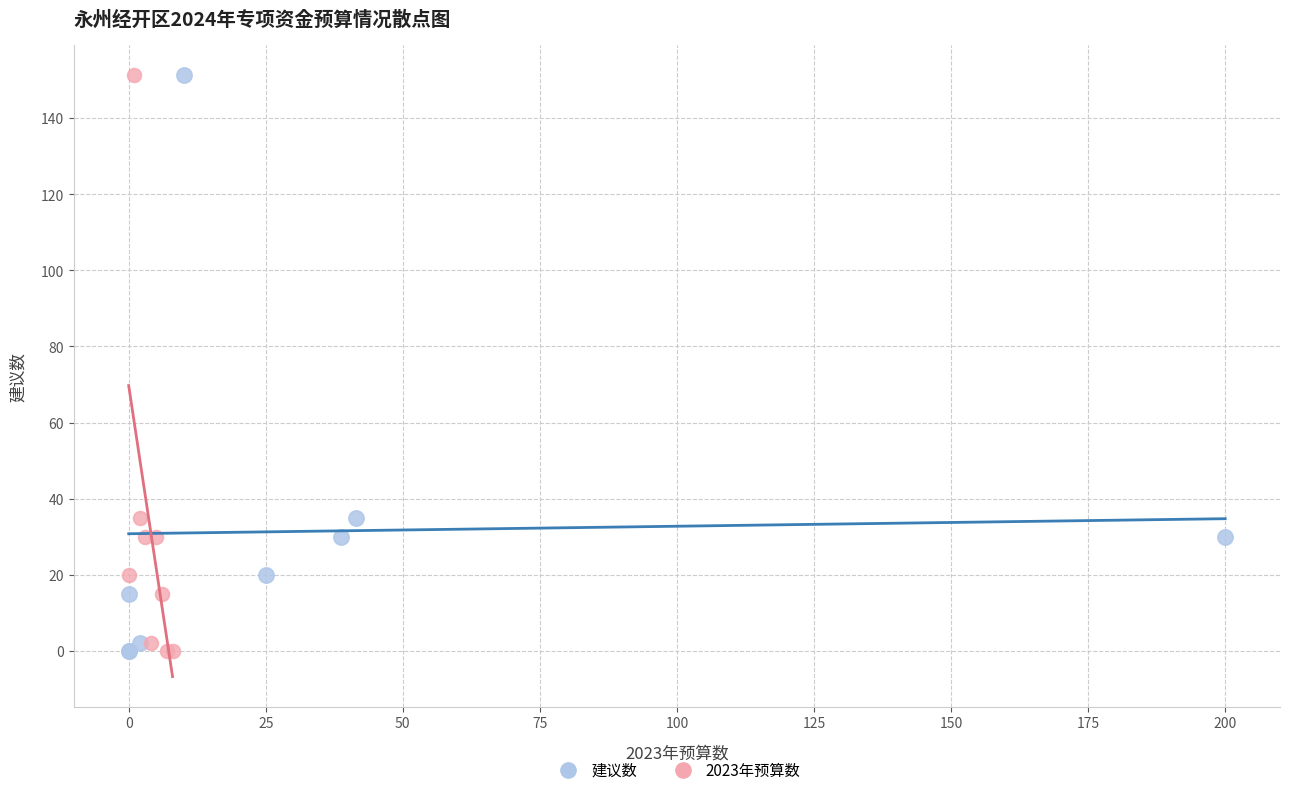

What are all the series names shown in the legend?

建议数, 2023年预算数